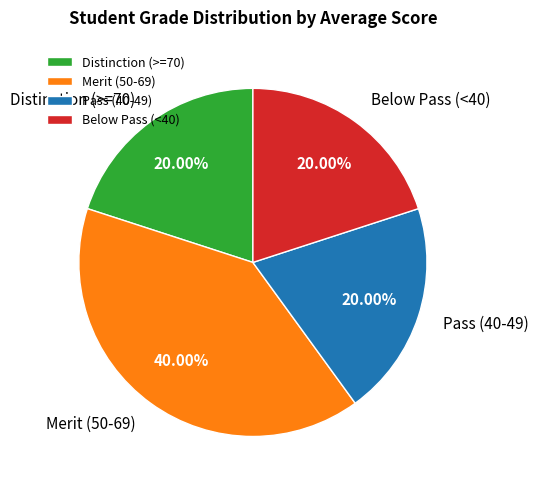

To the nearest percent, what is the difference between the largest and smallest slice percentages?

20%